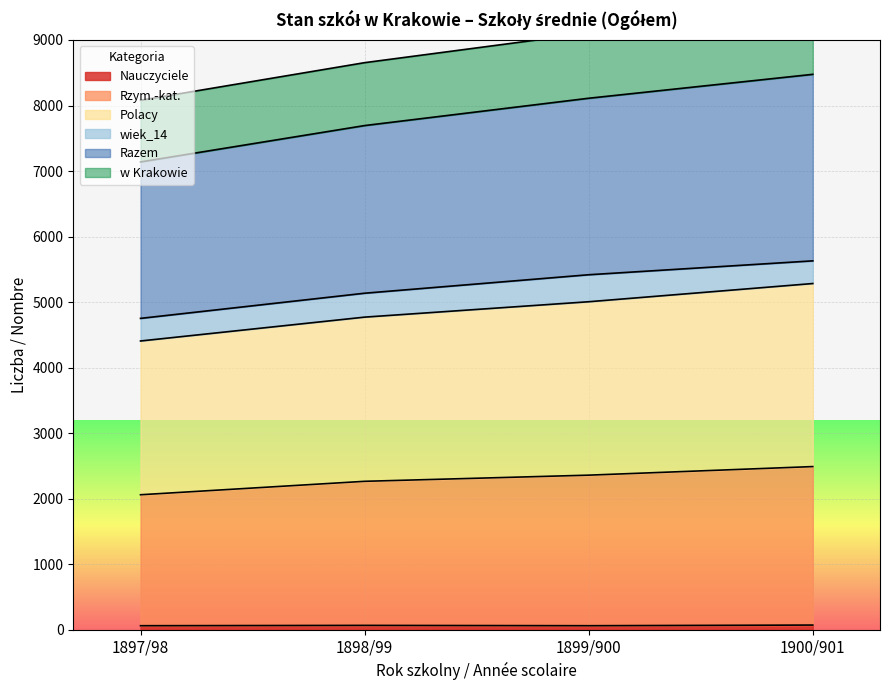

True or false: Razem and Polacy intersect in this chart.

False